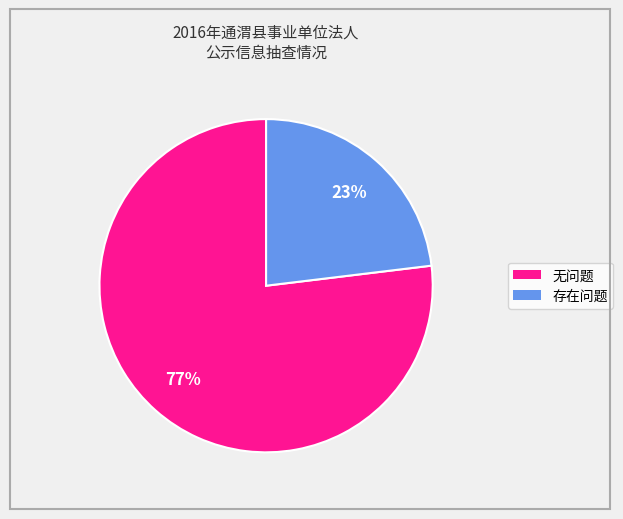

Is there any slice that represents more than half of the pie?

Yes